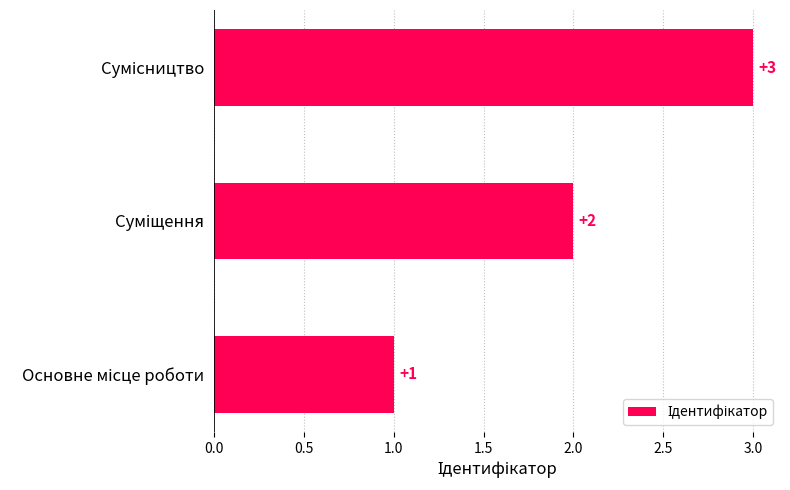

How many values are between 1 and 3?

3